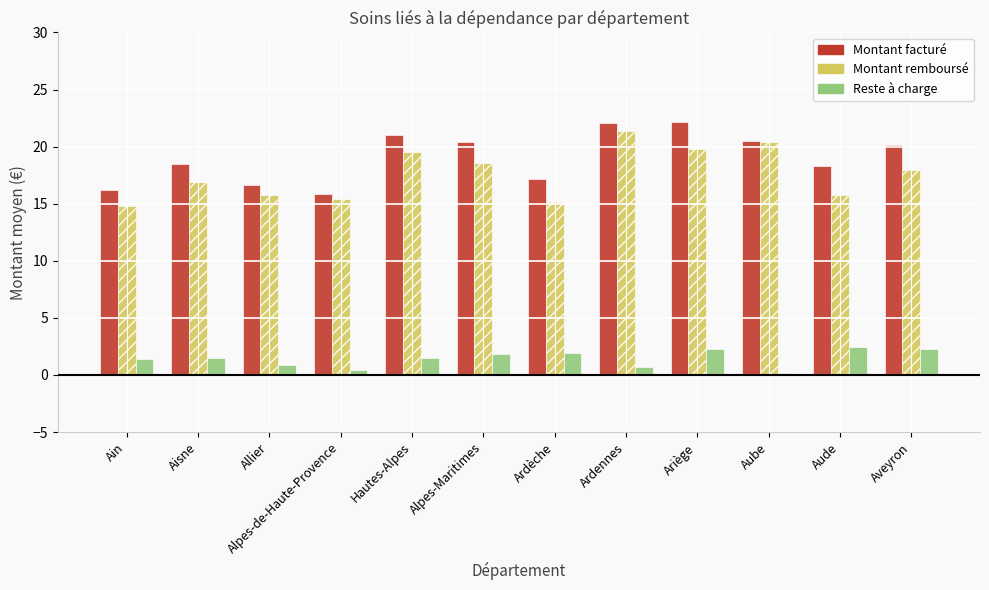

What is the difference between the second highest and second lowest values in the Montant remboursé series?

5.2